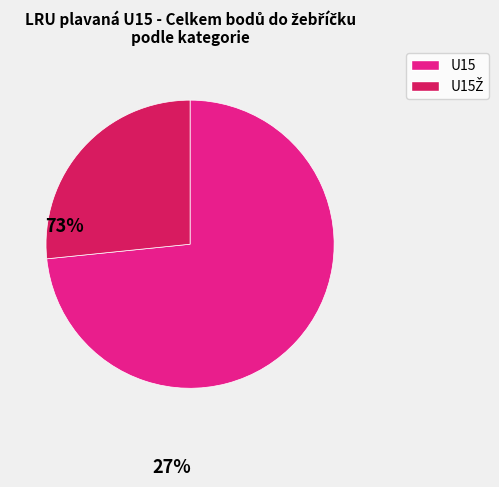

Is U15 the majority of the pie?

Yes